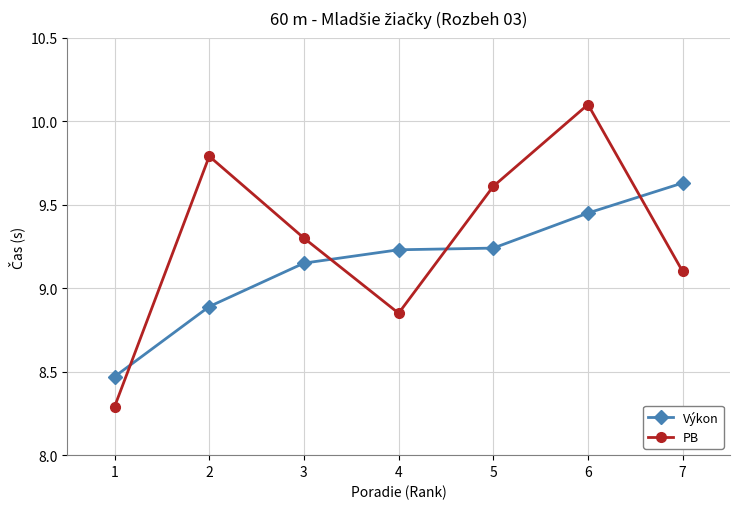

After their last crossing, which series has the higher values: Výkon or PB?

Výkon